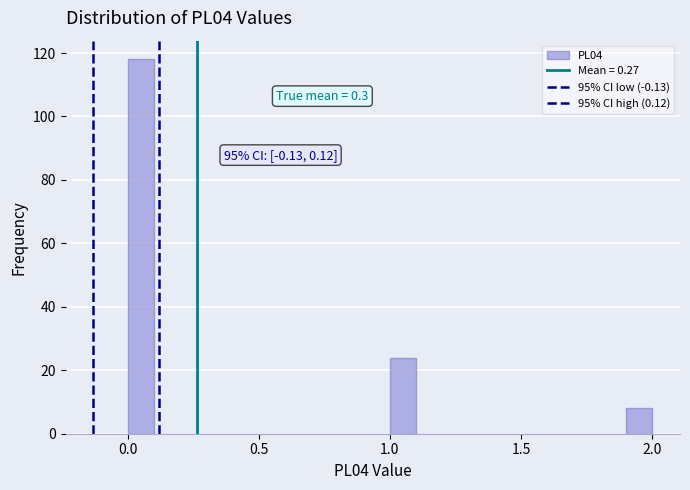

Around what value on the x-axis is the tallest bar? Give the approximate position of its centre, as read against the axis.

0.05